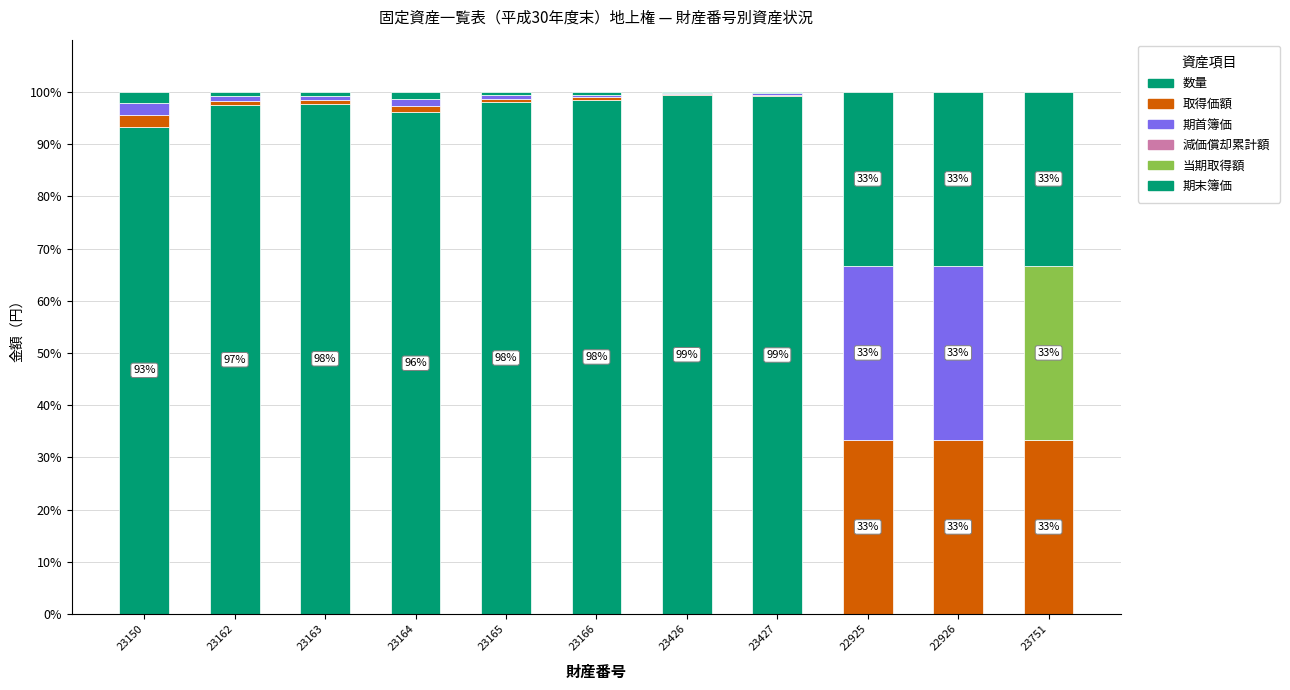

What is the difference between the maximum and minimum values in the 取得価額 series?

33.1